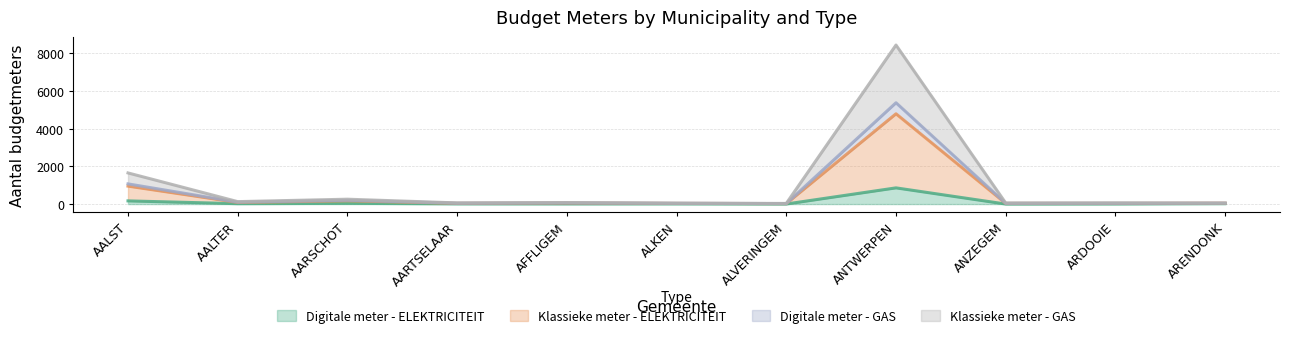

What is the average value of the Digitale meter - ELEKTRICITEIT series?

105